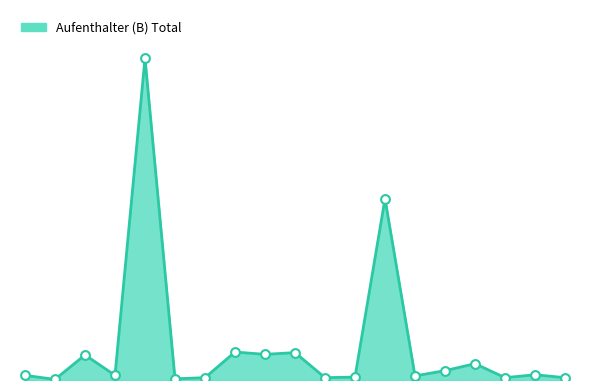

Does the chart have visible grid lines?

No